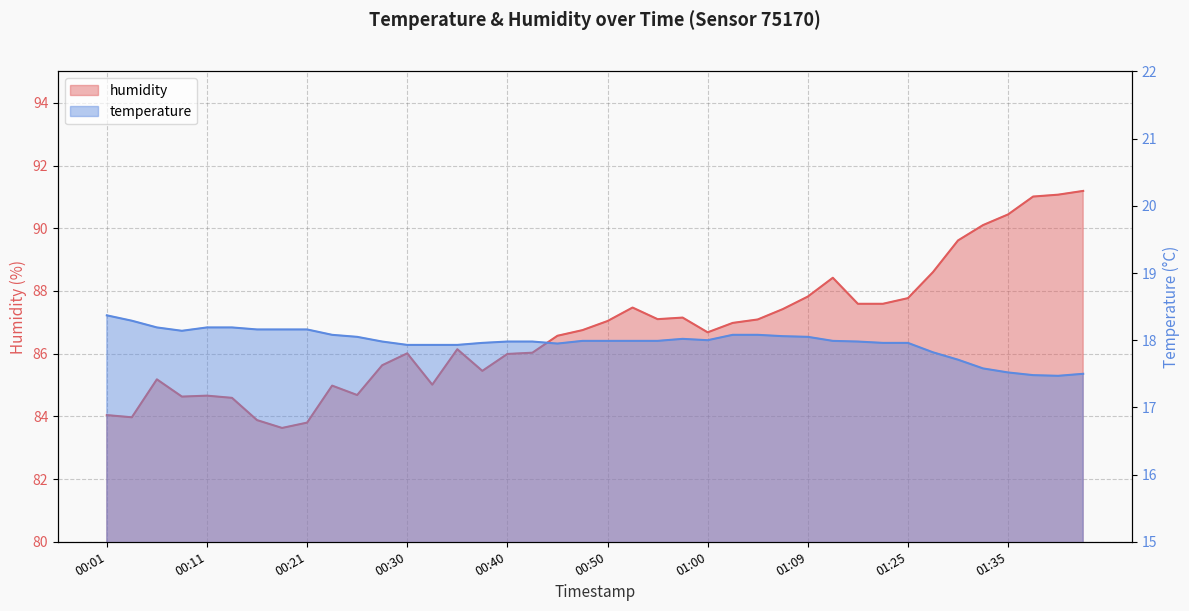

At which category is the sum across all series the highest?

01:42